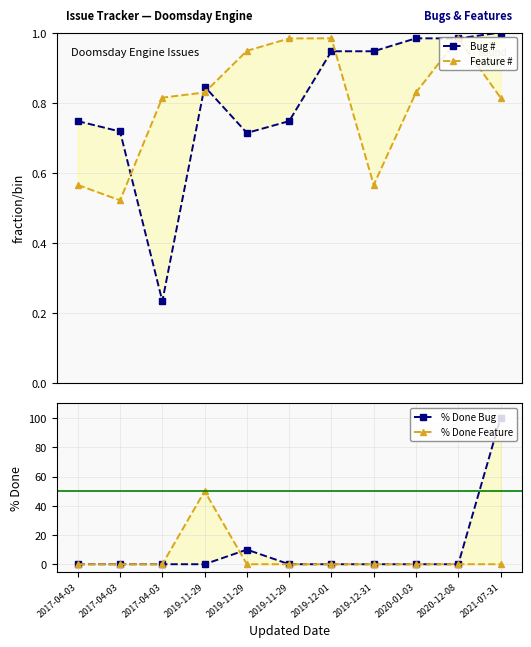

How many times do % Done Bug and Feature # cross each other?

3